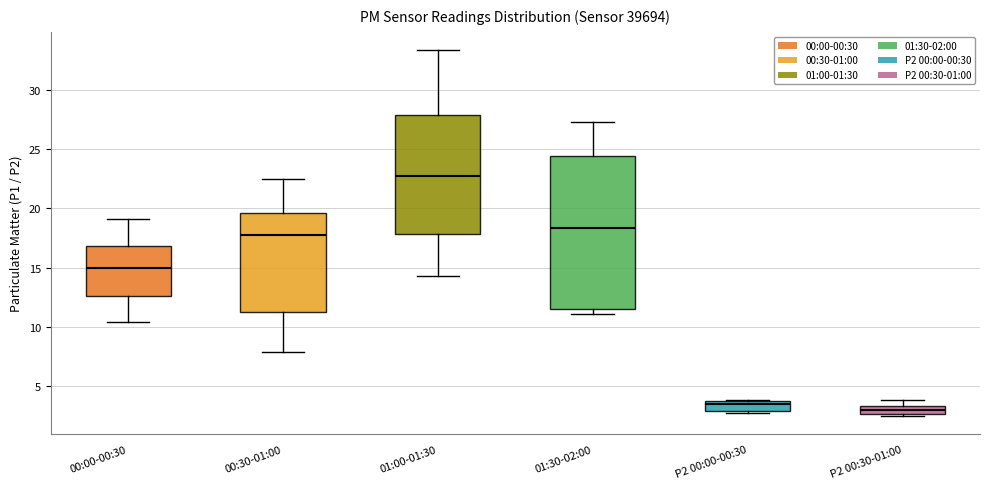

Which box is the tallest, from its lower edge to its upper edge?

01:30-02:00